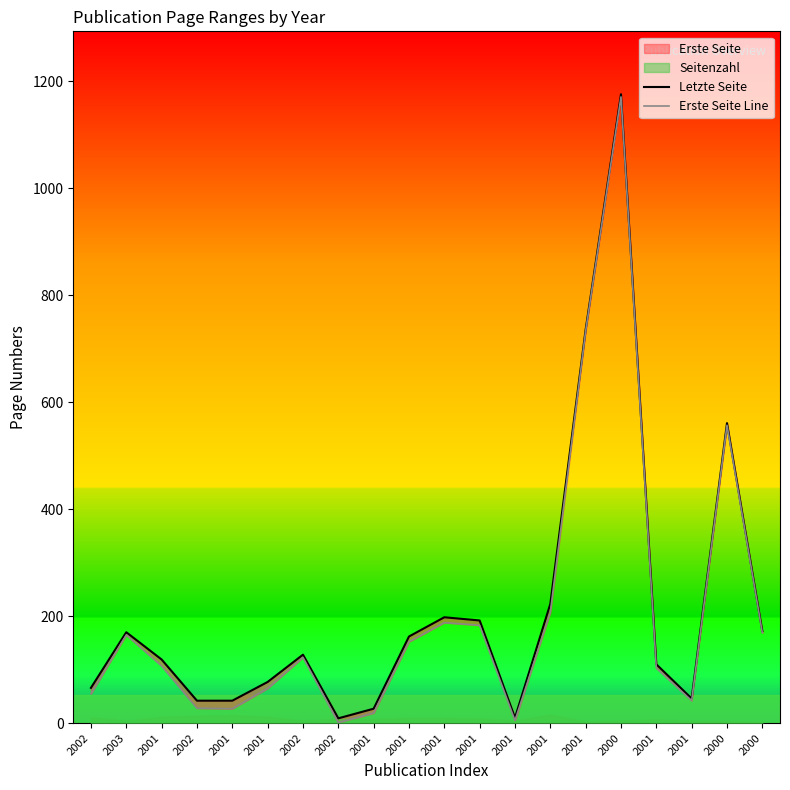

Which series has the largest total across all categories?

Letzte Seite